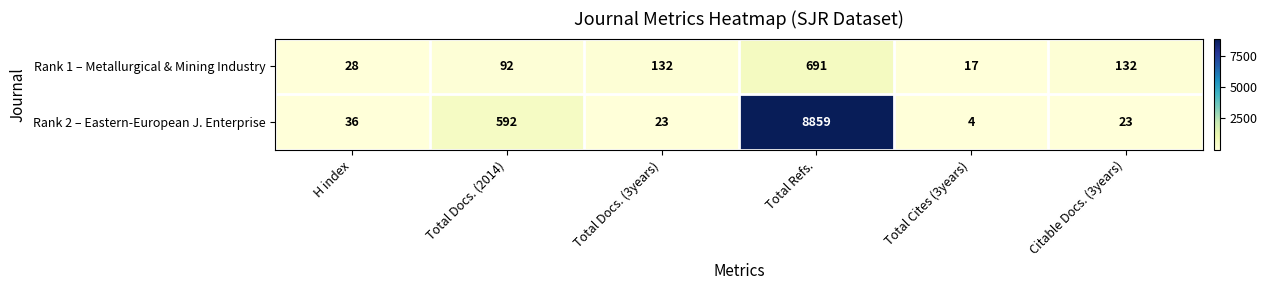

Rank the series by their average value, from highest to lowest.

Rank 2 – Eastern-European J. Enterprise, Rank 1 – Metallurgical & Mining Industry